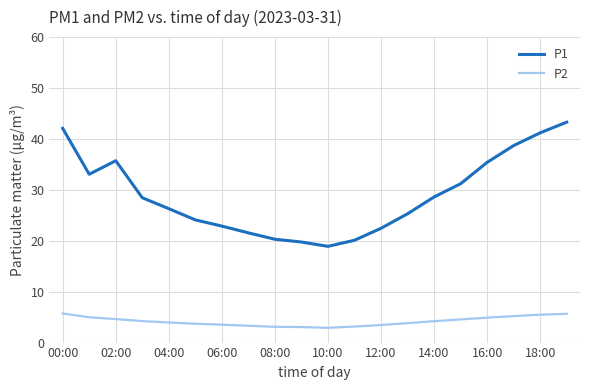

What is the greatest value displayed?

43.3